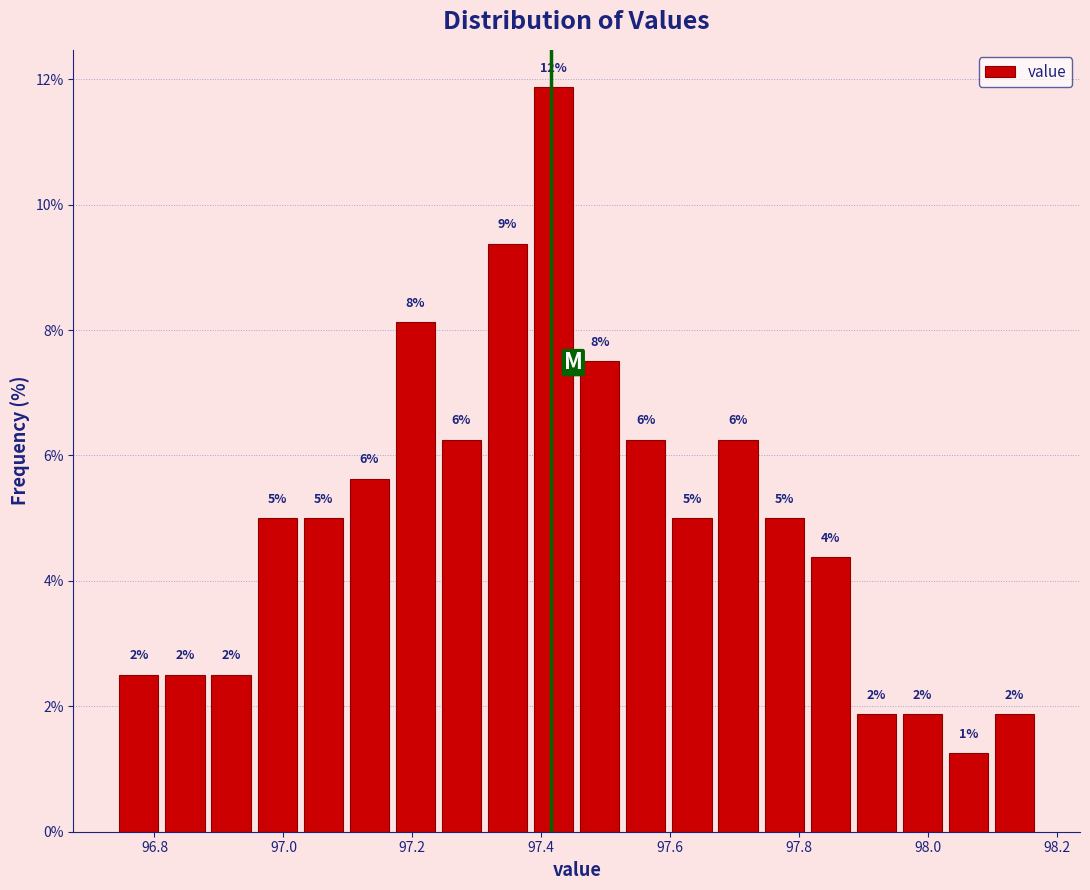

Around what value on the x-axis is the tallest bar? Give the approximate position of its centre, as read against the axis.

97.42